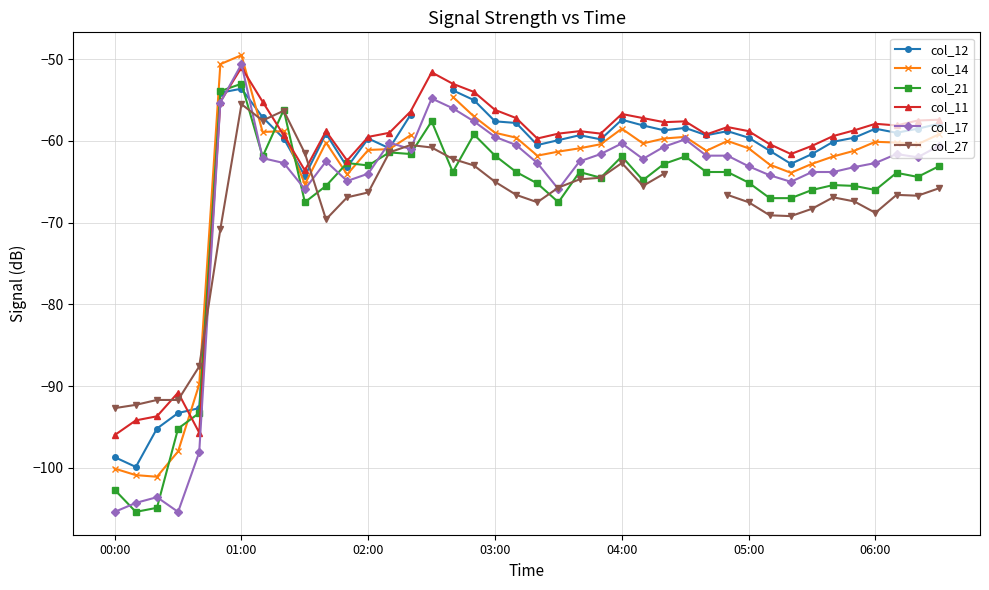

What is the total value across all series at 37?

-369.4